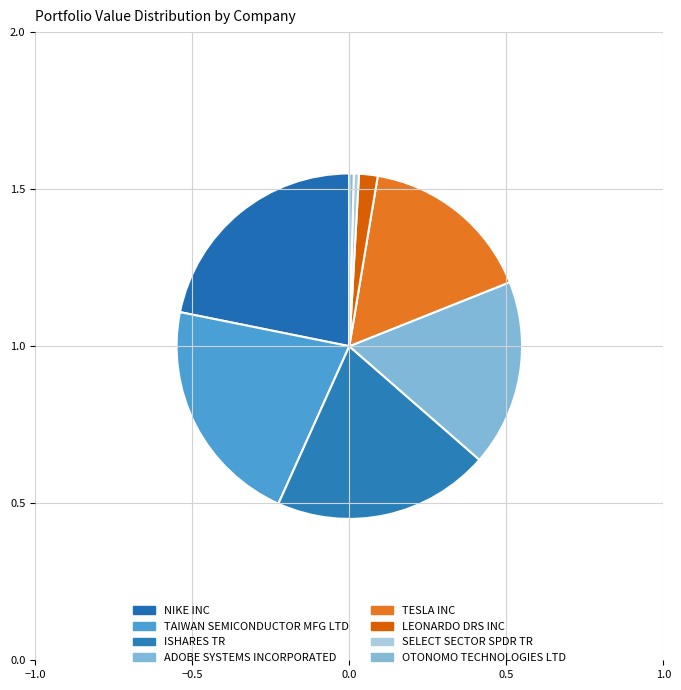

How many segments does this pie chart have?

8